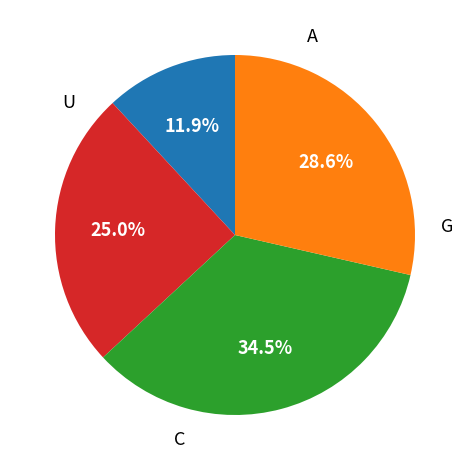

Count the number of slices in the pie.

4